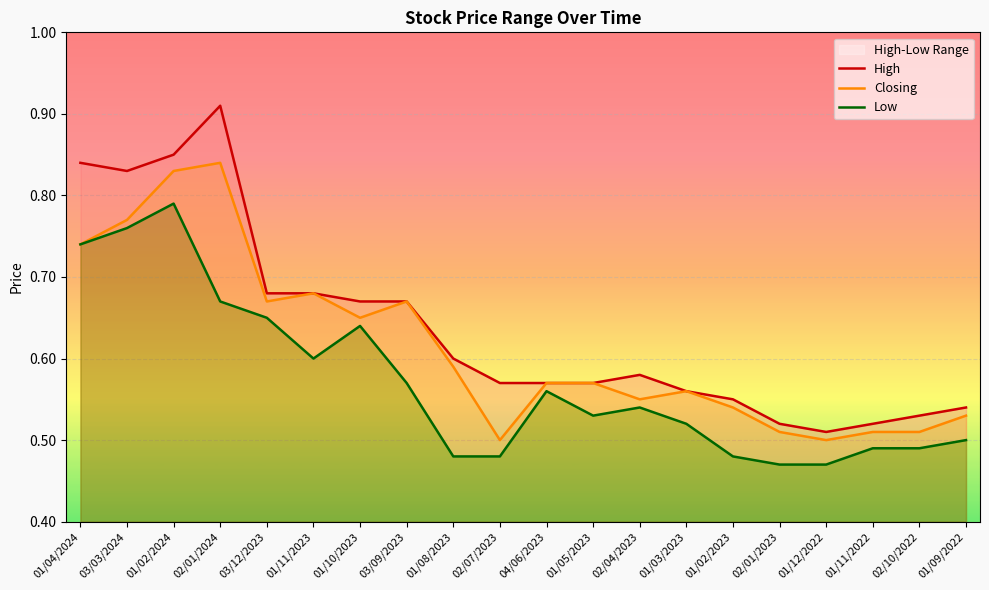

Which series has the largest total across all categories?

High